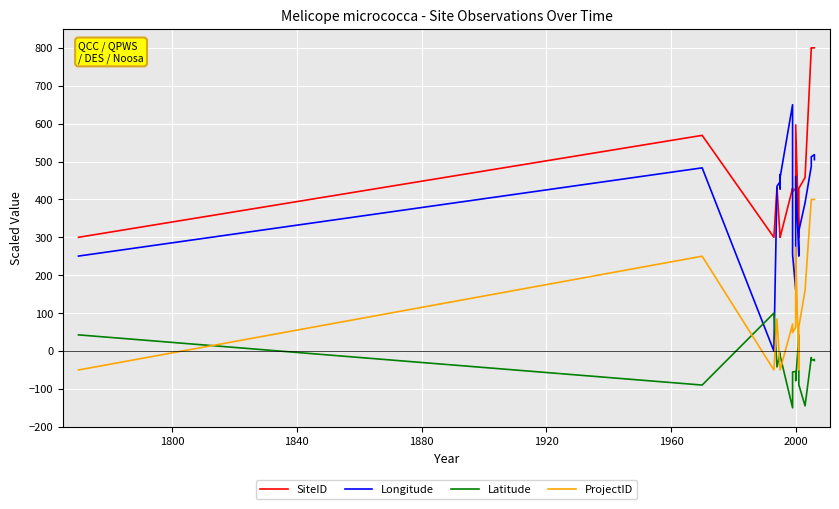

What are all the series names shown in the legend?

SiteID, Longitude, Latitude, ProjectID